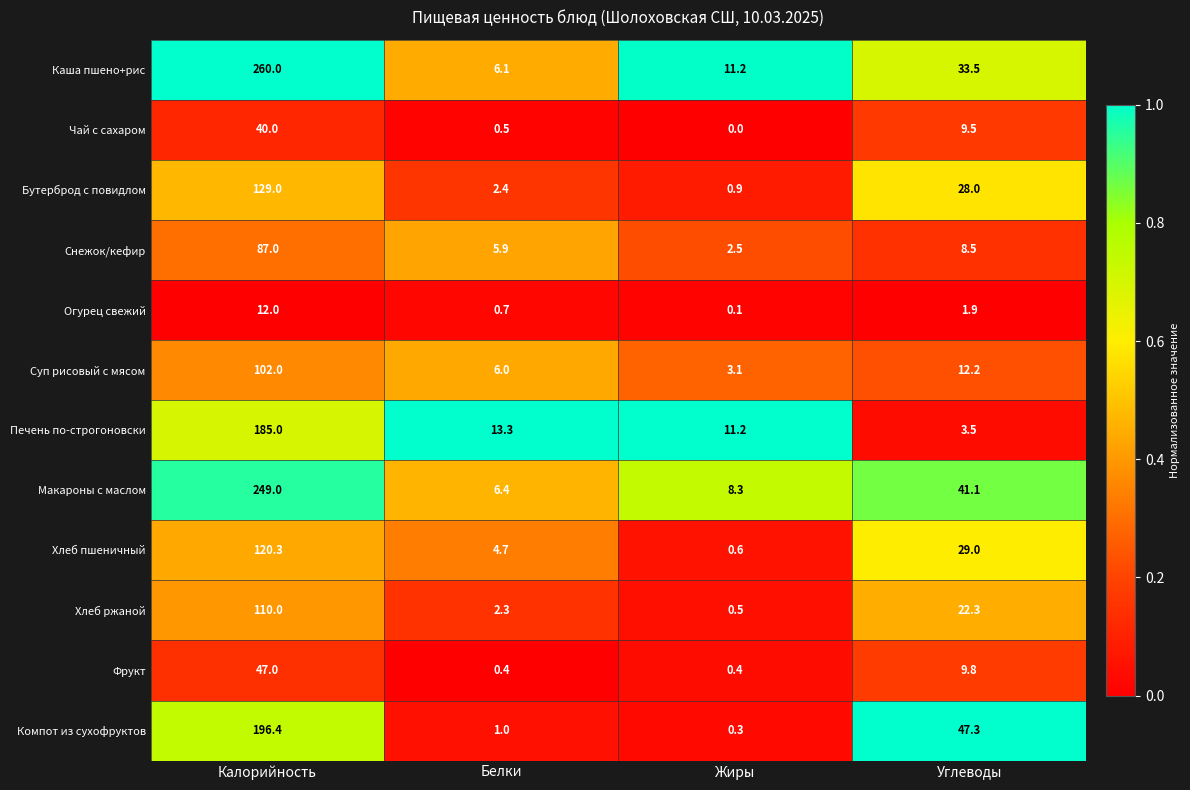

What is the difference between the highest and lowest values at Углеводы?

45.4